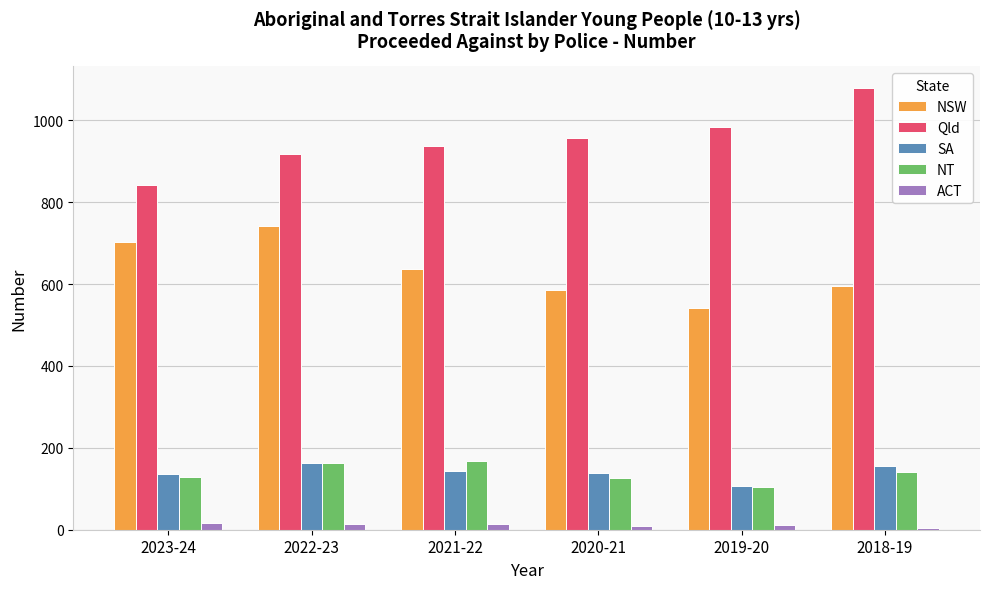

Which series has the largest total across all categories?

Qld